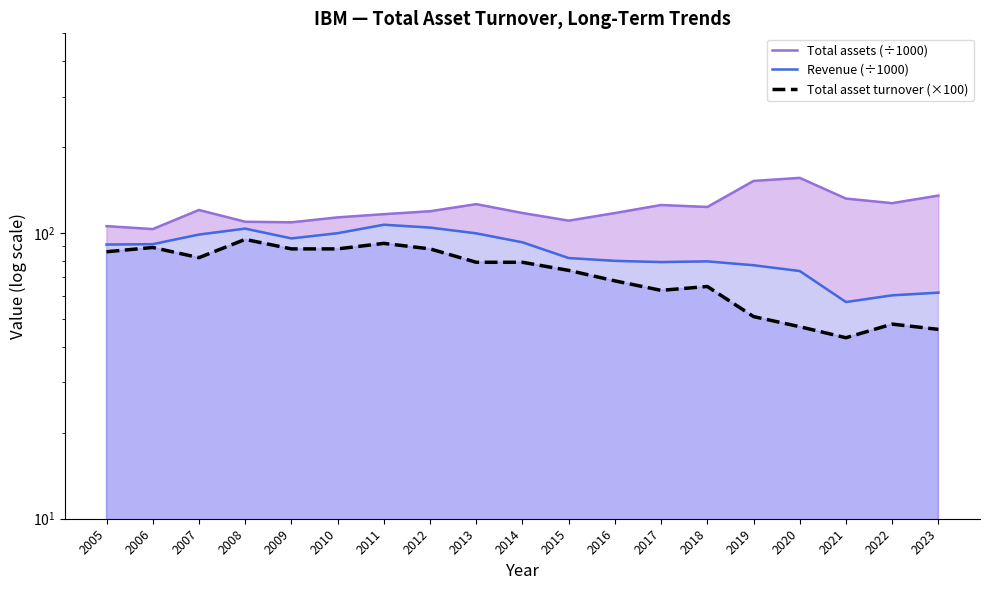

Which series has the largest total across all categories?

Total assets (÷1000)